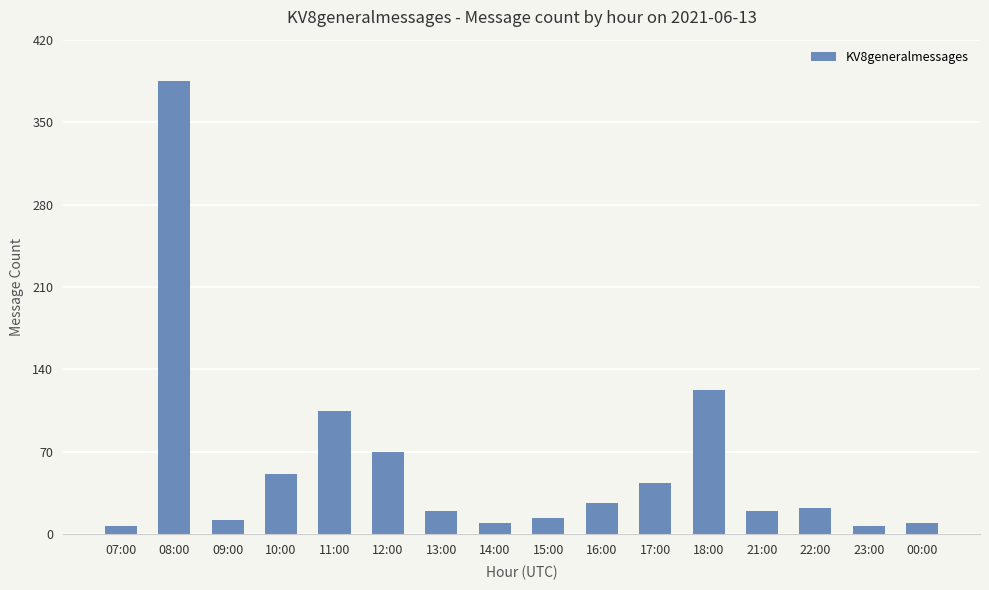

The chart shows a value of 22 at 22:00. True or false?

True